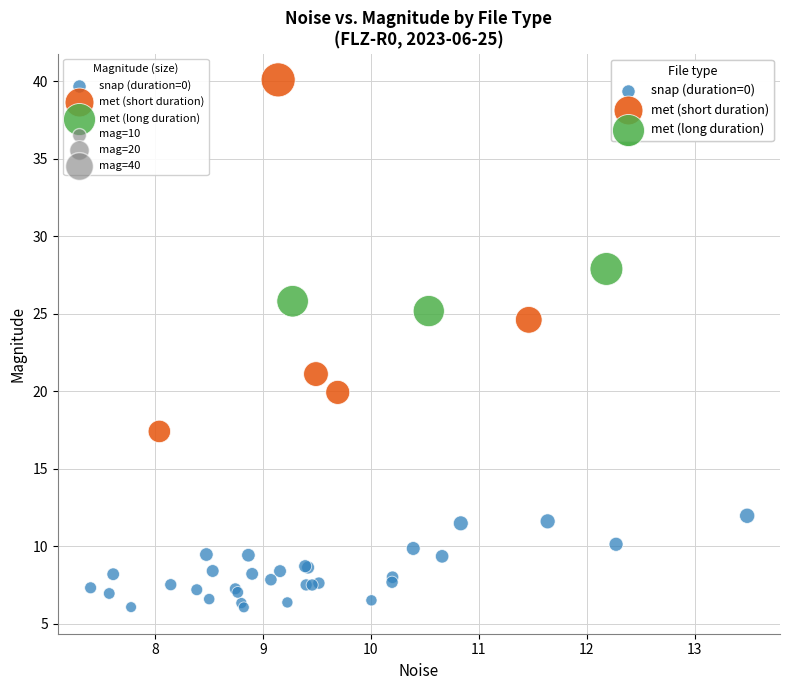

Which series reaches the maximum Y coordinate?

met (short duration)